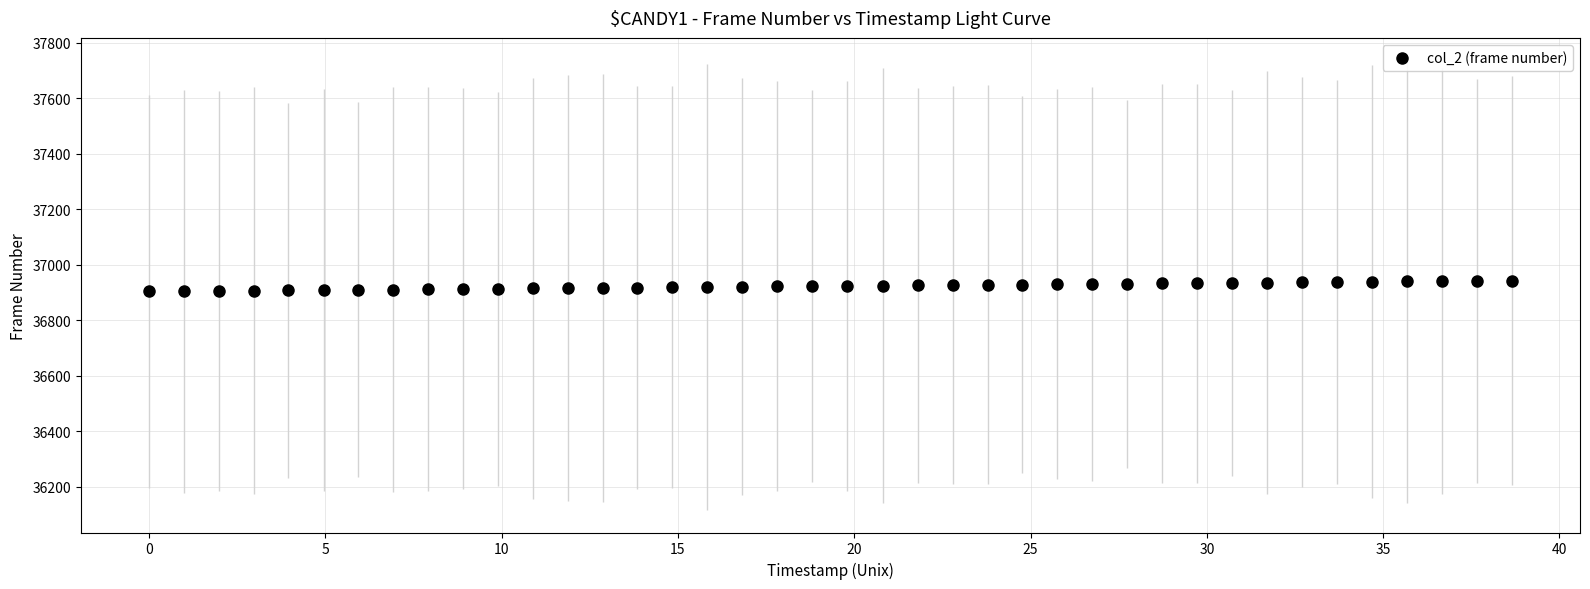

What is the range of Y values (max minus min)?

39